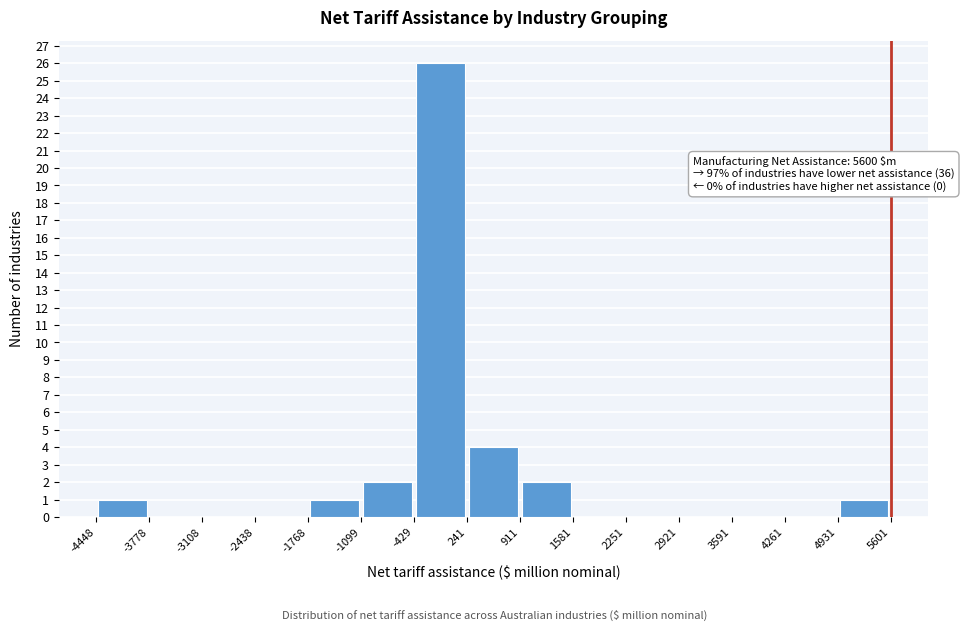

Over which range of the x-axis is the bar tallest?

-429 to 241